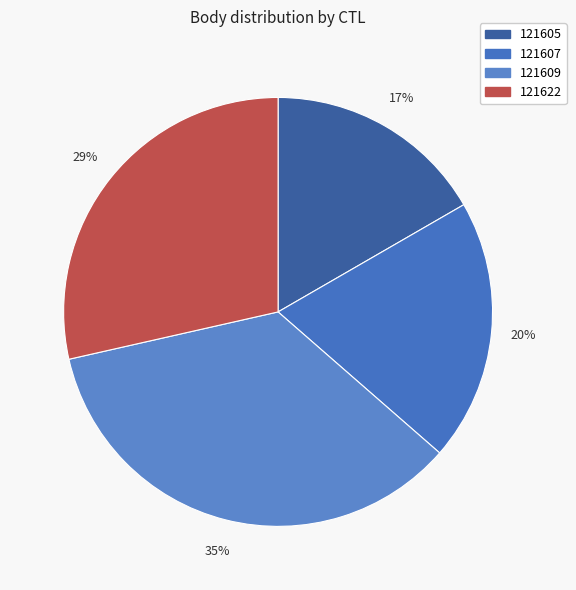

What percentage is the 121609 slice, to the nearest percent?

35%